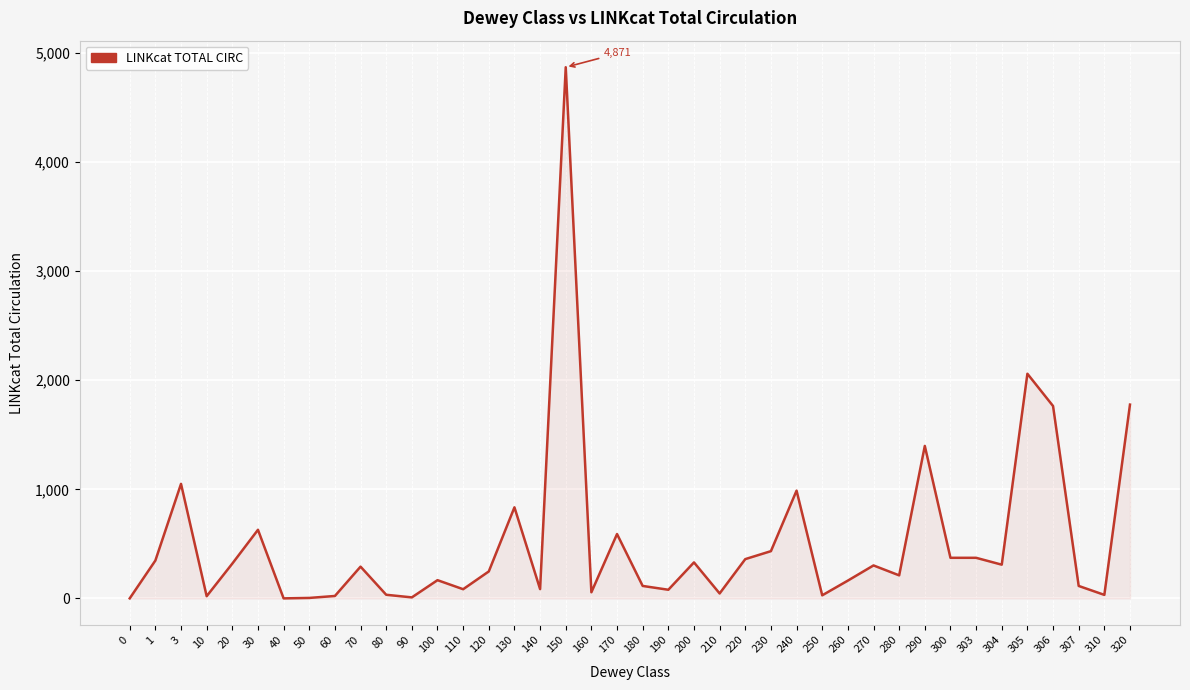

How many lines are shown in the chart?

1